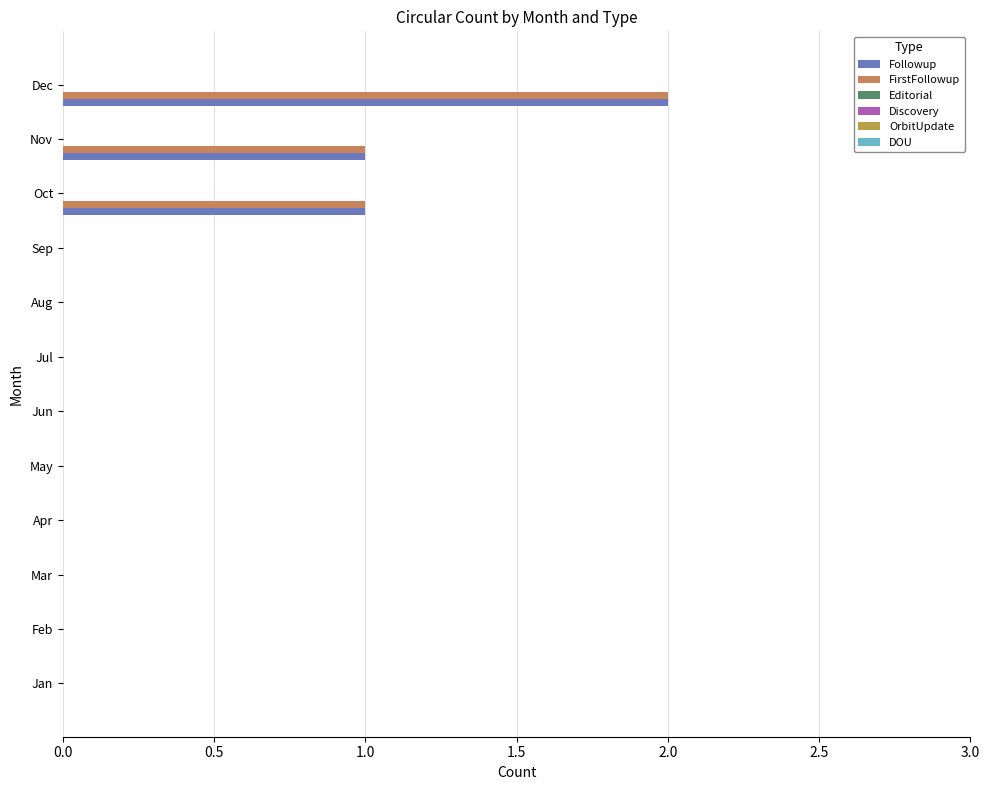

Count the number of data series in this chart.

2